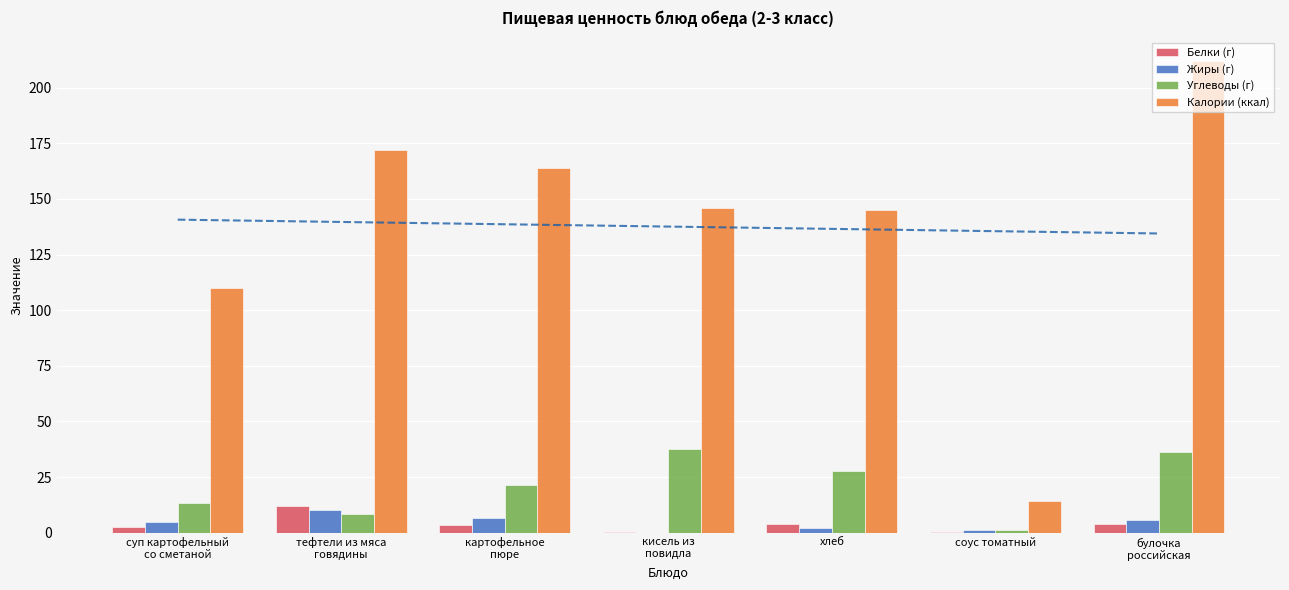

True or false: Белки (г) has a value of 3.6 at тефтели из мяса
говядины.

False